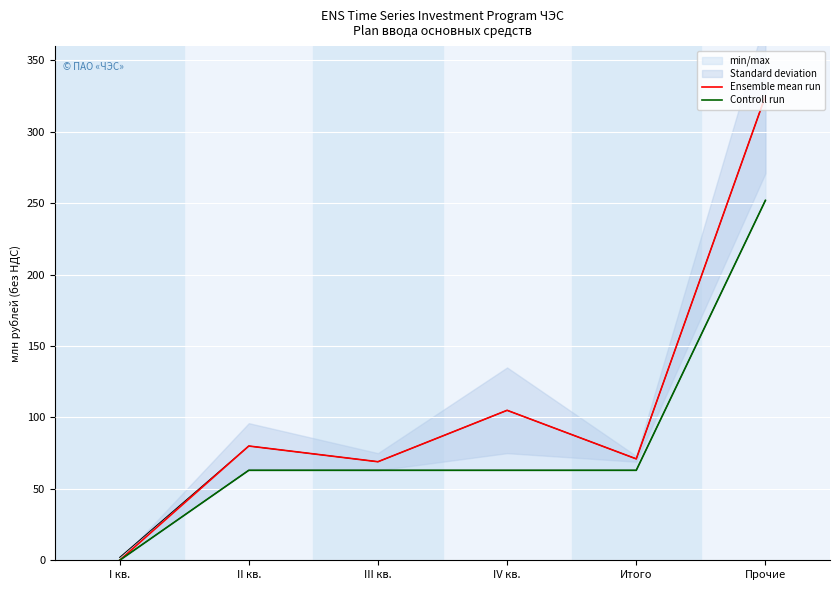

True or false: Controll run and Ensemble mean run cross at least once.

False